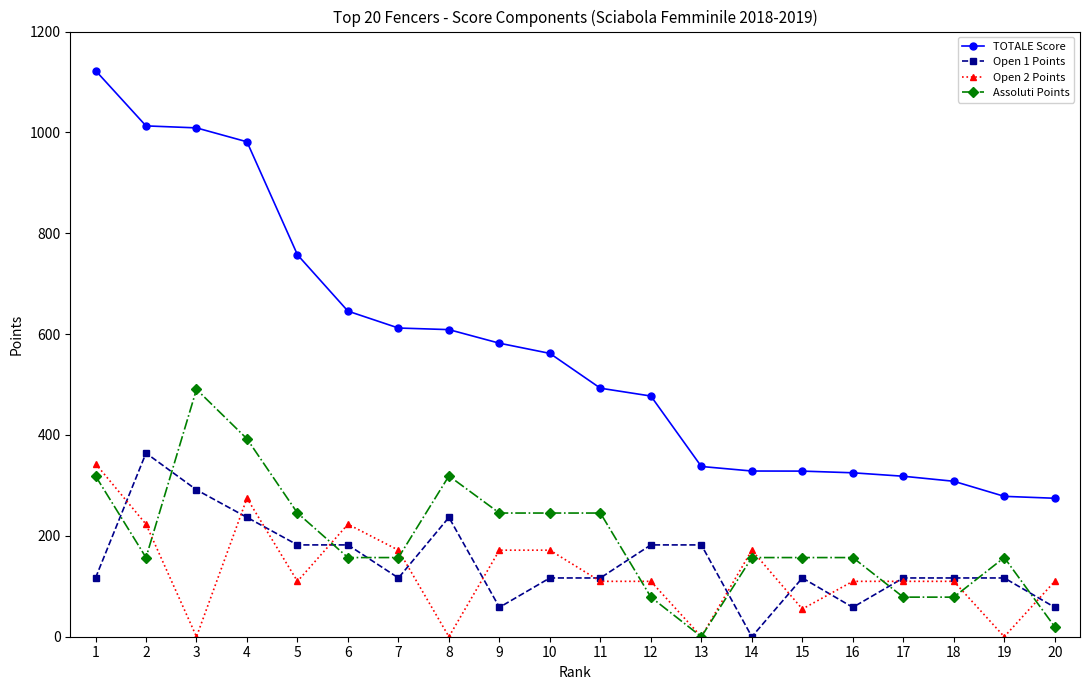

What is the approximate value of TOTALE Score at 20?

274.6